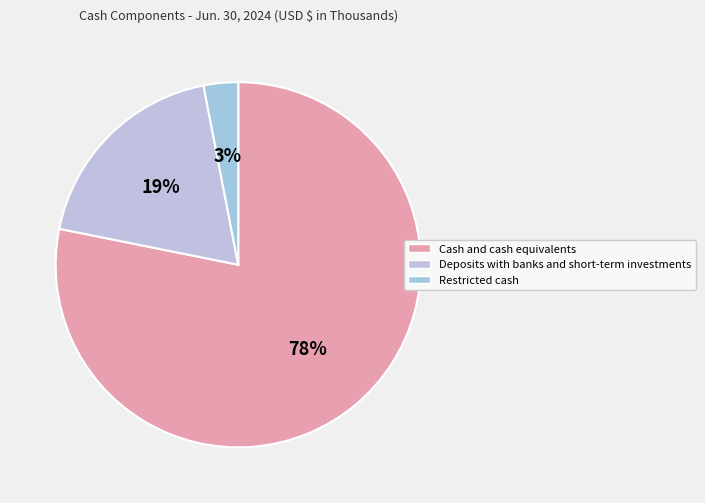

Between Restricted cash and Deposits with banks and short-term investments, which is larger?

Deposits with banks and short-term investments